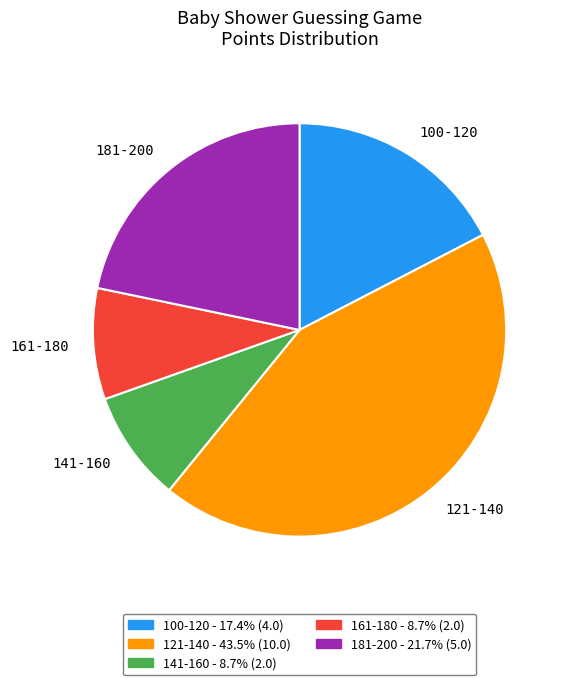

Does any single category account for the majority?

No